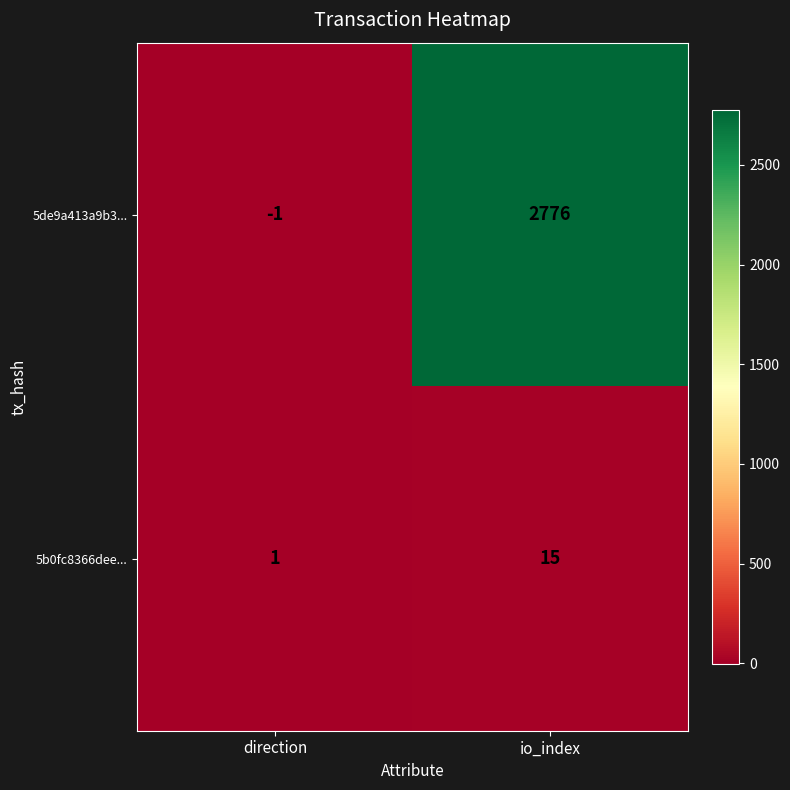

Which category has the highest value across all series?

io_index